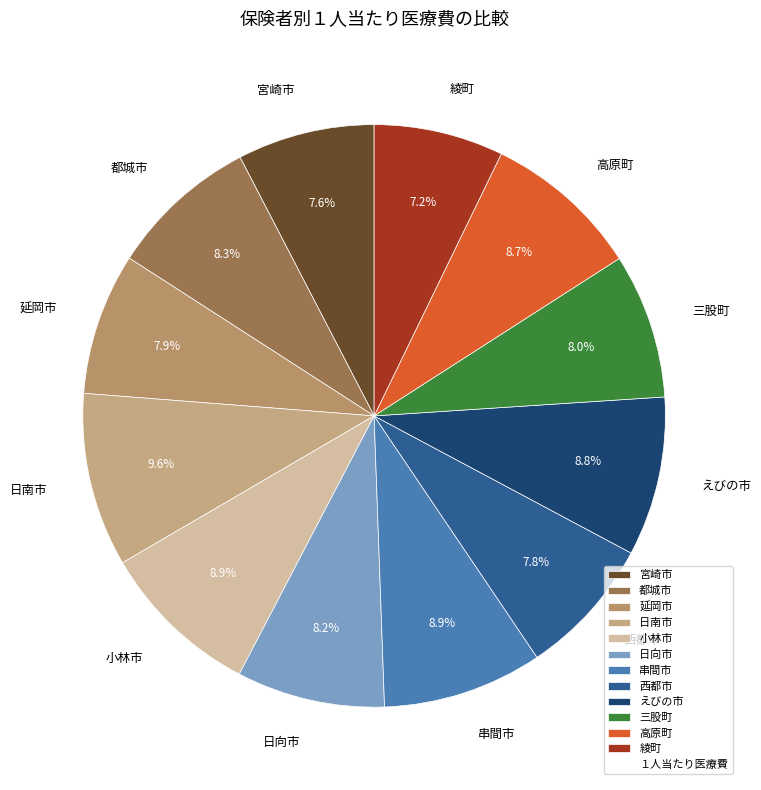

To the nearest percent, what is the difference between the largest and smallest slice percentages?

2%